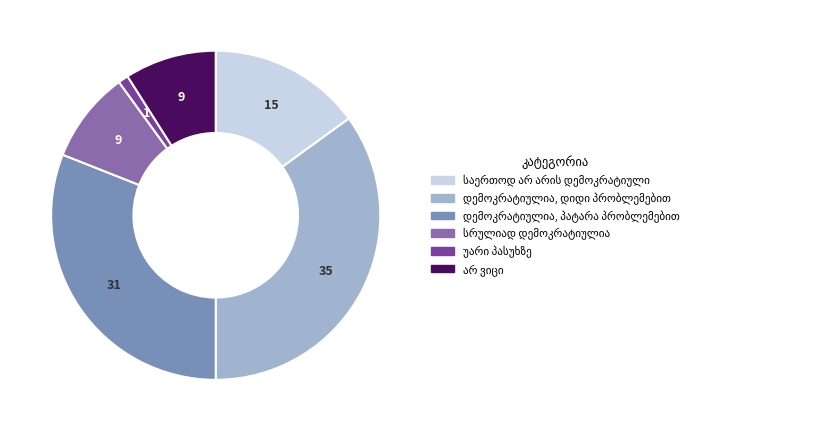

Does any single category account for the majority?

No